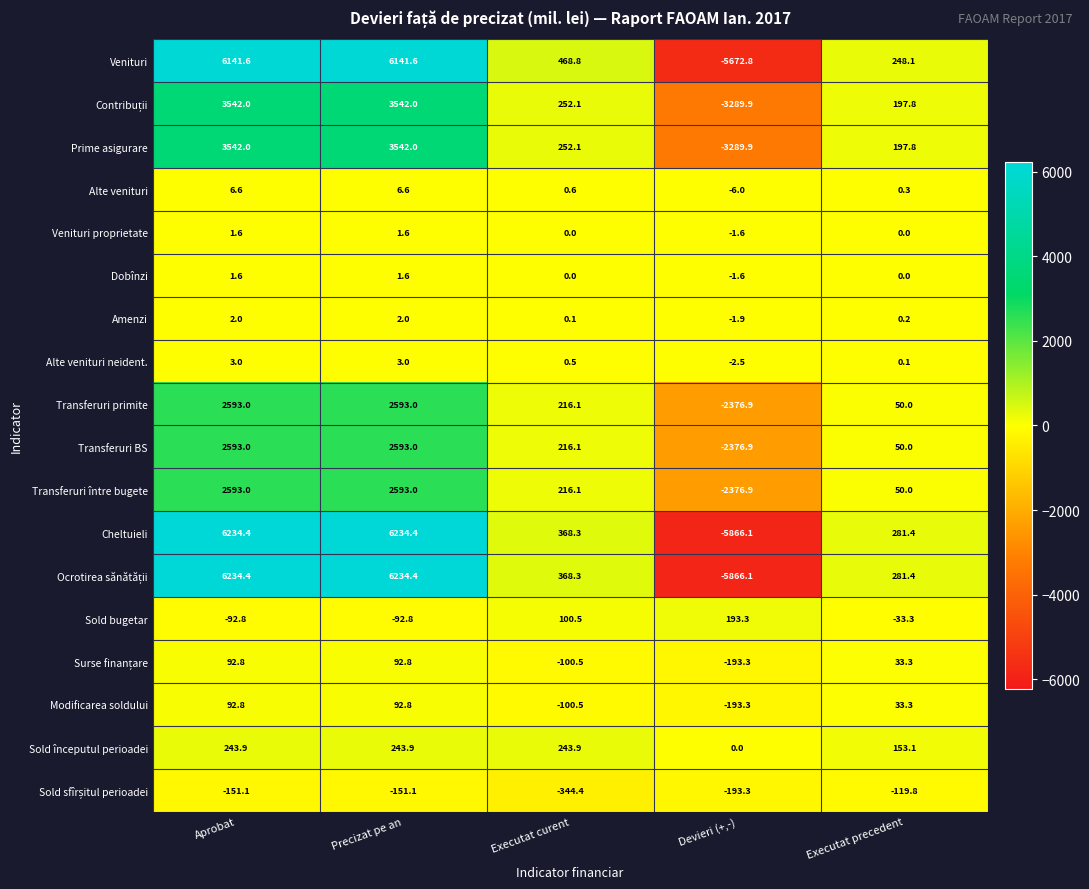

How many data points does each series have?

5